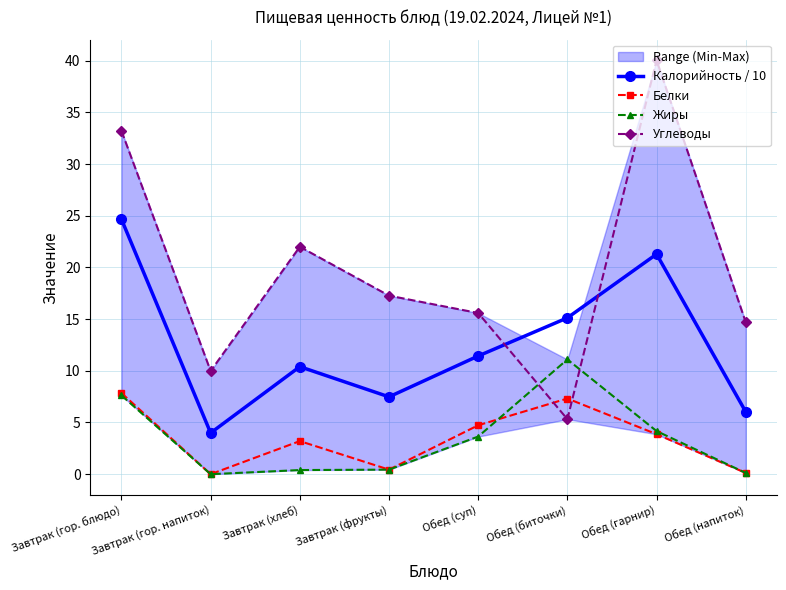

What is the average value of the Жиры series?

3.4